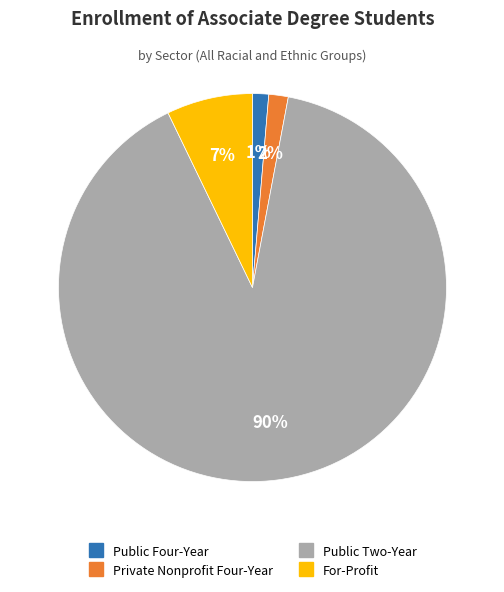

Does any single category account for the majority?

Yes